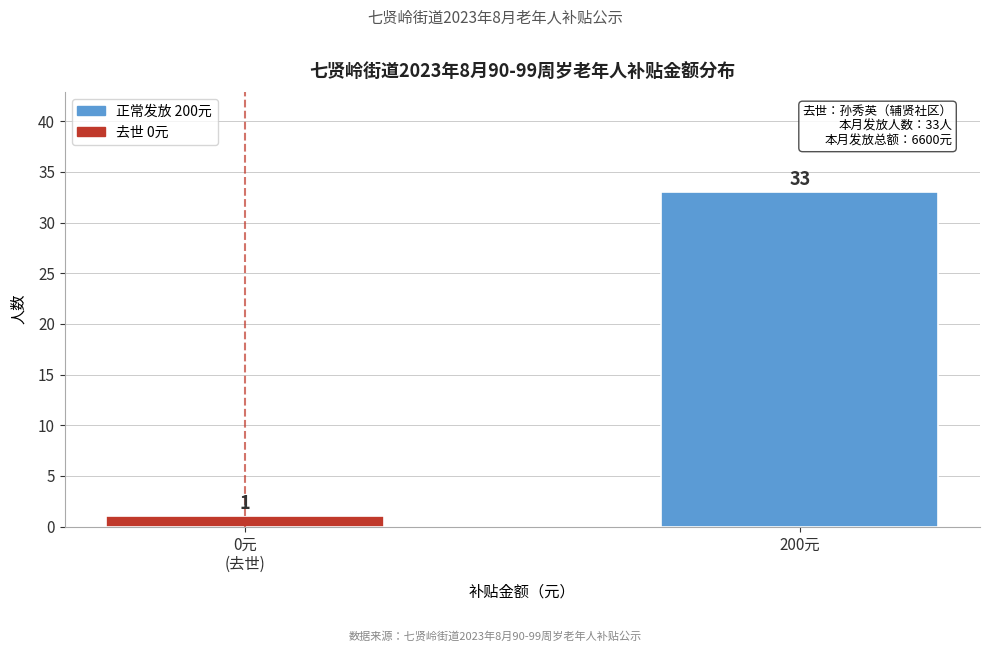

Reading left to right, transcribe all the data shown in this chart.

1	33